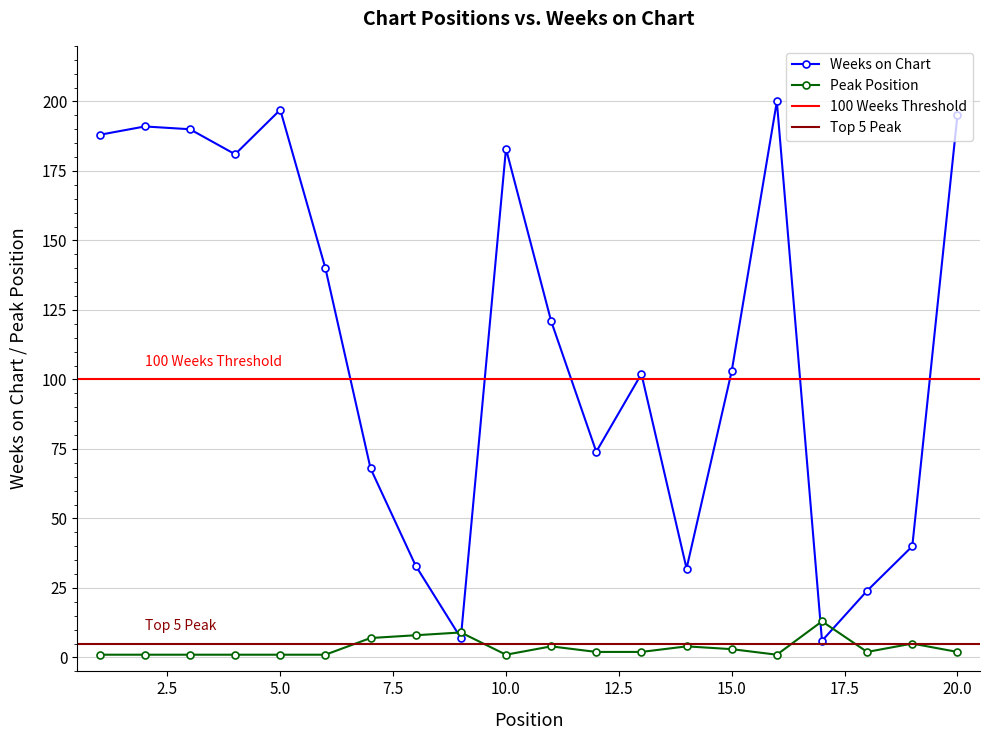

True or false: Peak Position has a value of 2 at 20.0.

True